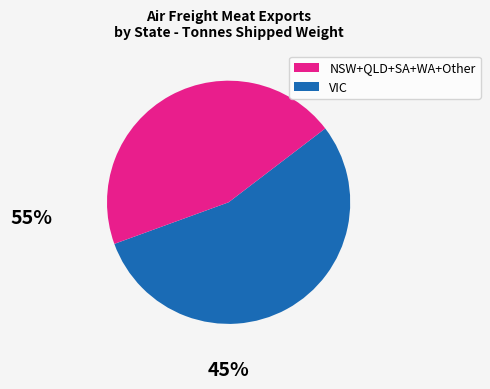

Is there any slice that represents more than half of the pie?

Yes